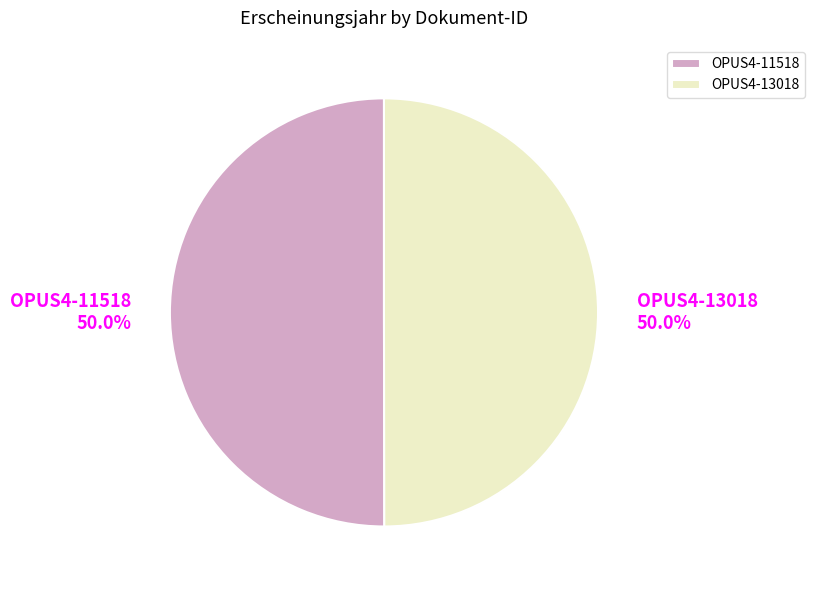

Approximately how many times larger is the value at OPUS4-11518 compared to OPUS4-13018?

1.0